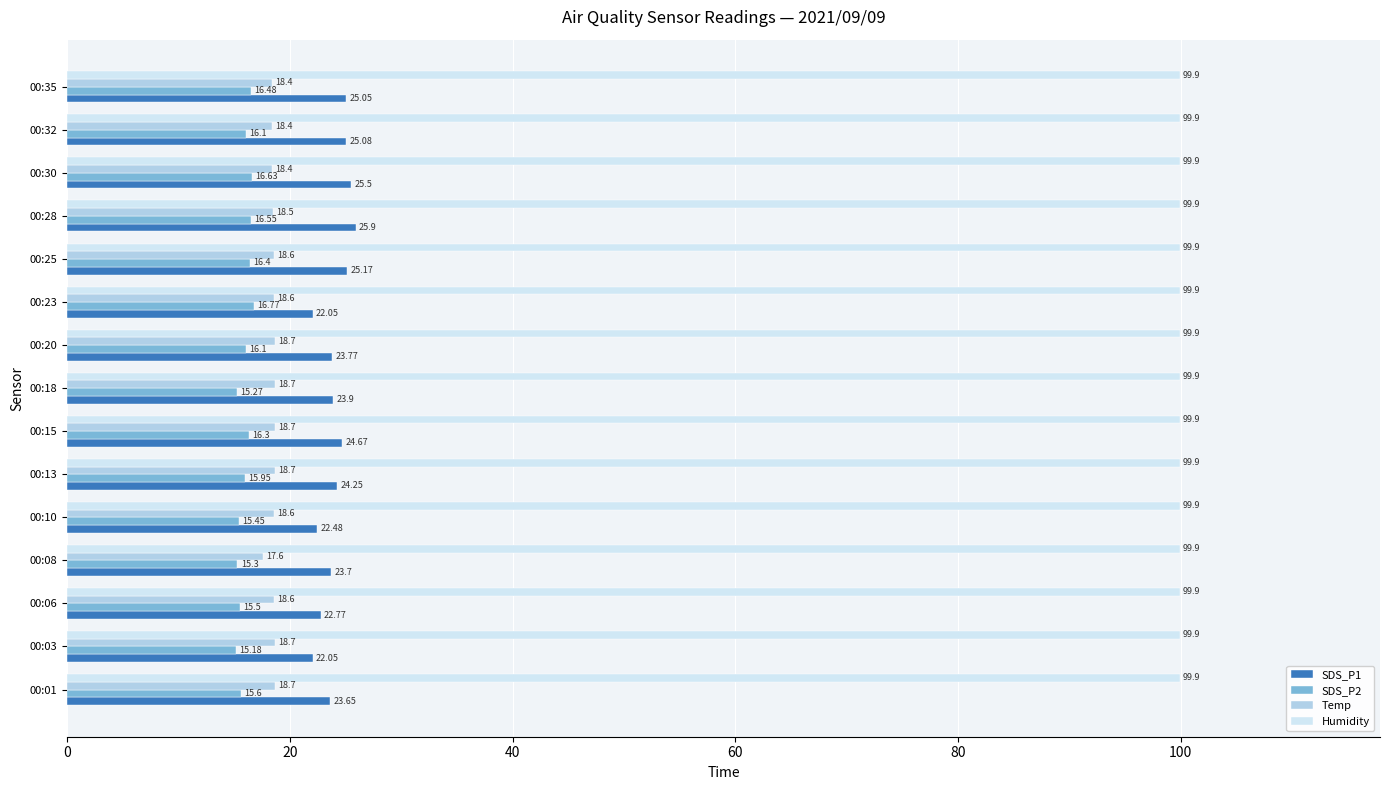

Which series changed the most between 00:13 and 00:32?

SDS_P1